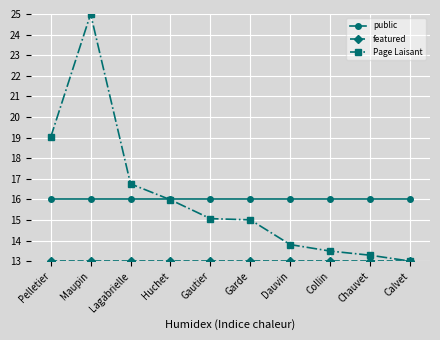

What is the approximate value of Page Laisant at Gautier?

15.1